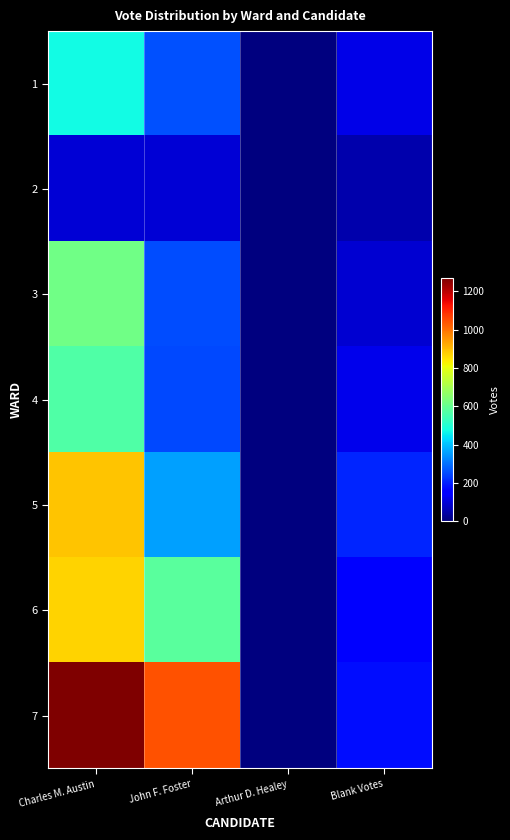

Which series has the widest spread of values?

7